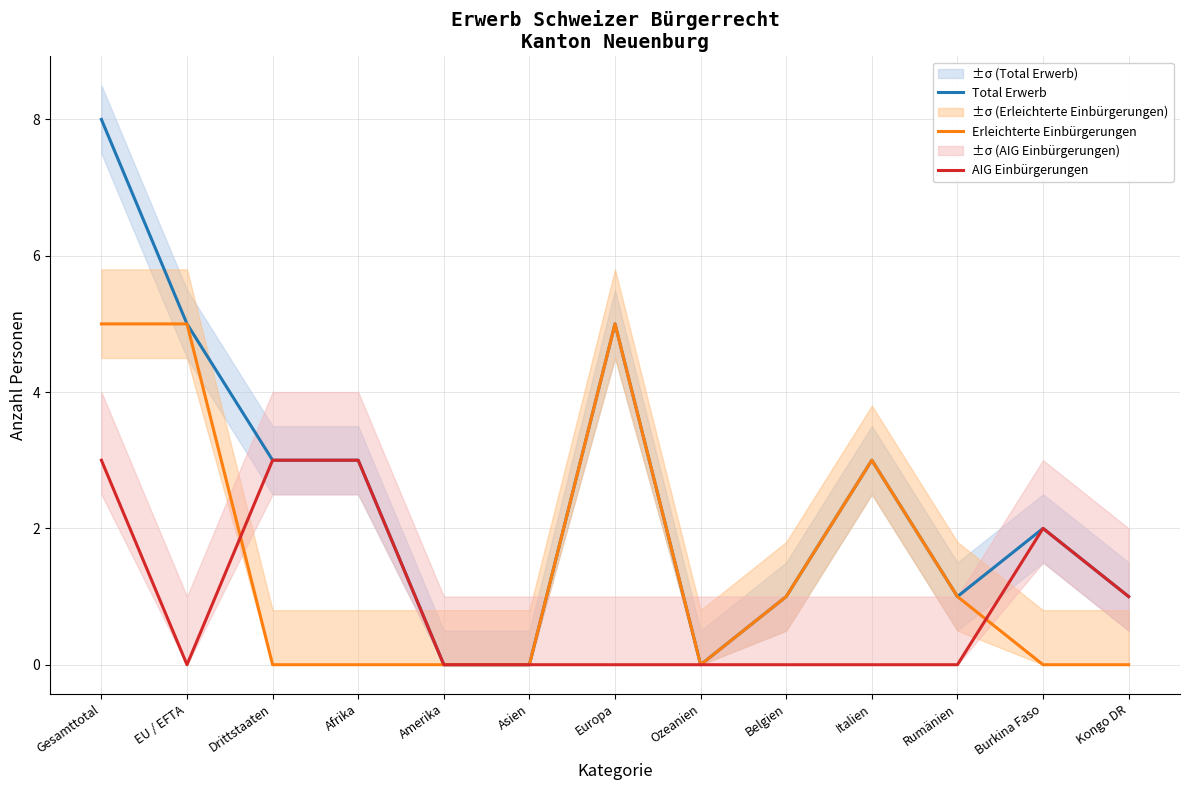

At which category does Total Erwerb reach its first local peak?

Europa